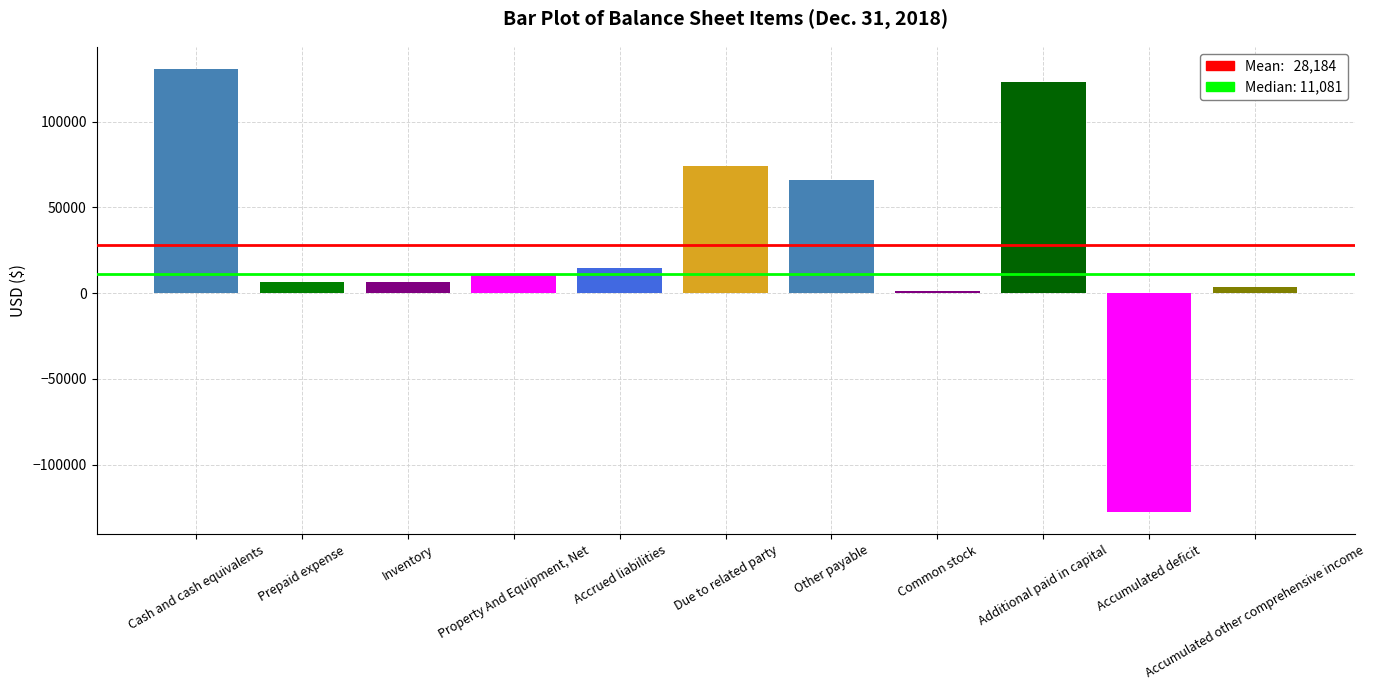

The chart shows a value of 46558 at Due to related party. True or false?

False